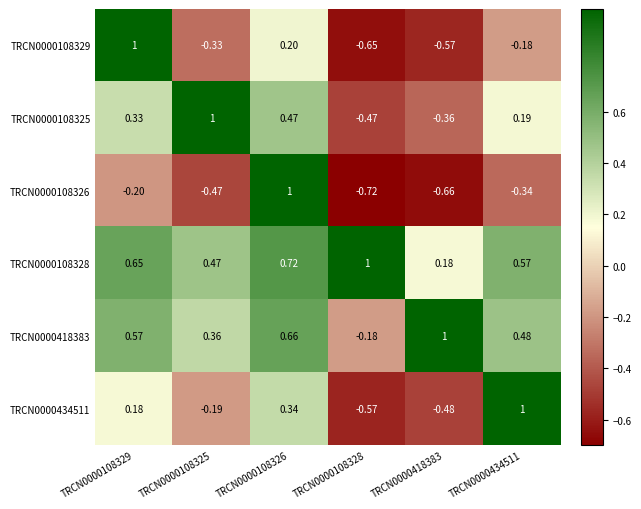

Is the value of TRCN0000108328 at TRCN0000108325 greater than the value of TRCN0000434511 at TRCN0000434511?

No